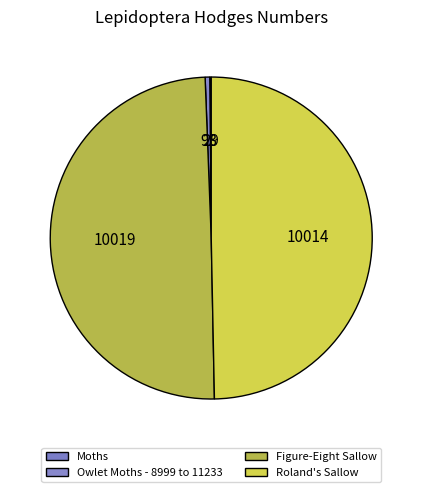

Does Moths account for over 50% of the chart?

No